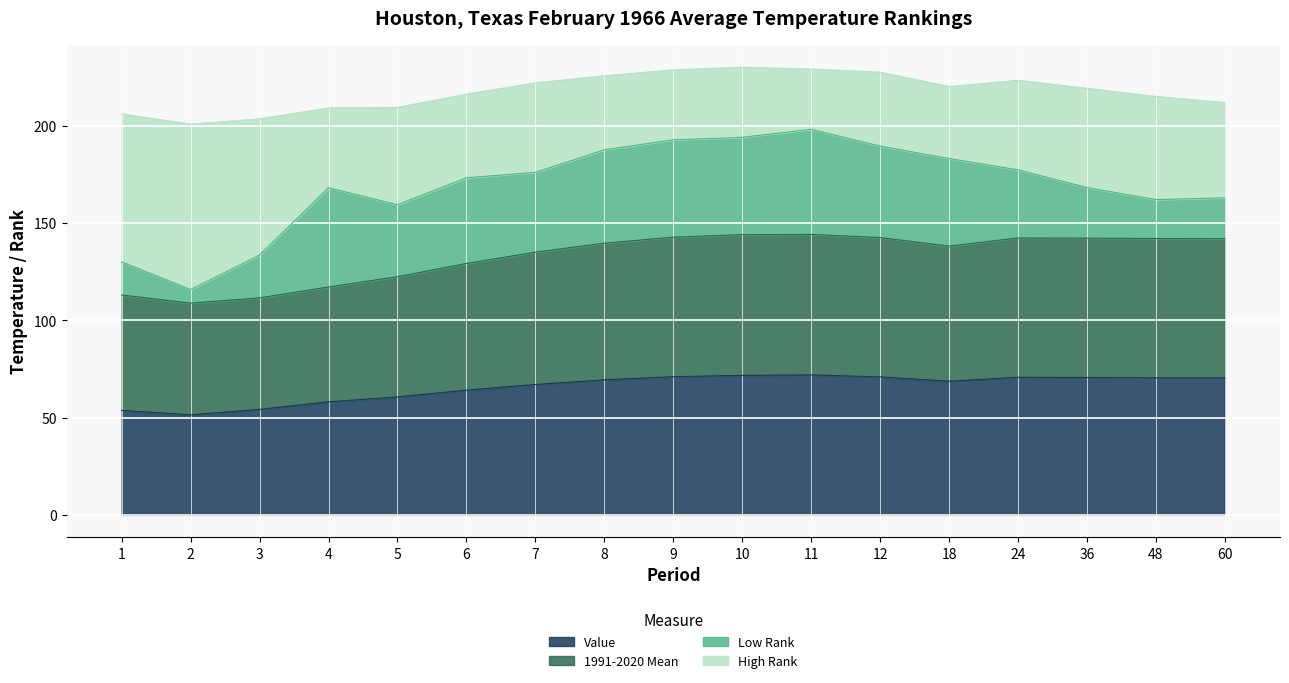

What is the minimum value for Value?

51.4